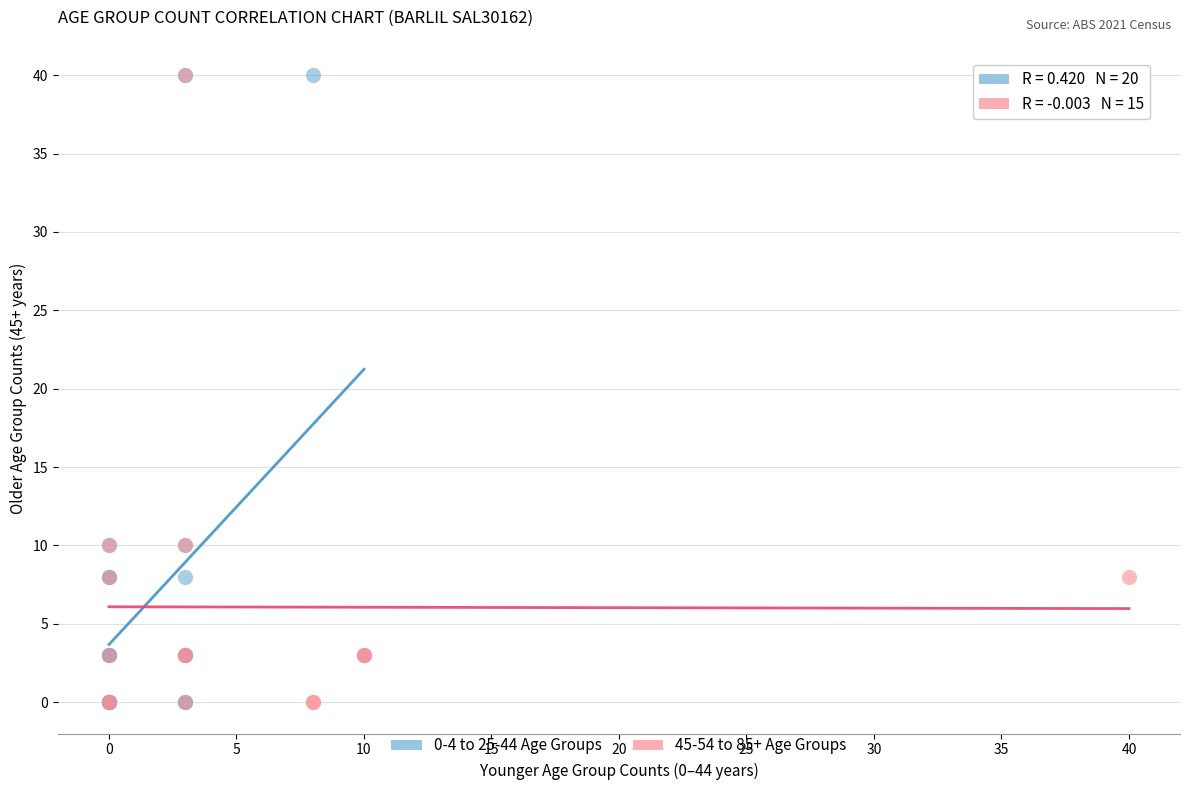

What are all the series names shown in the legend?

0-4 to 25-44 Age Groups, 45-54 to 85+ Age Groups